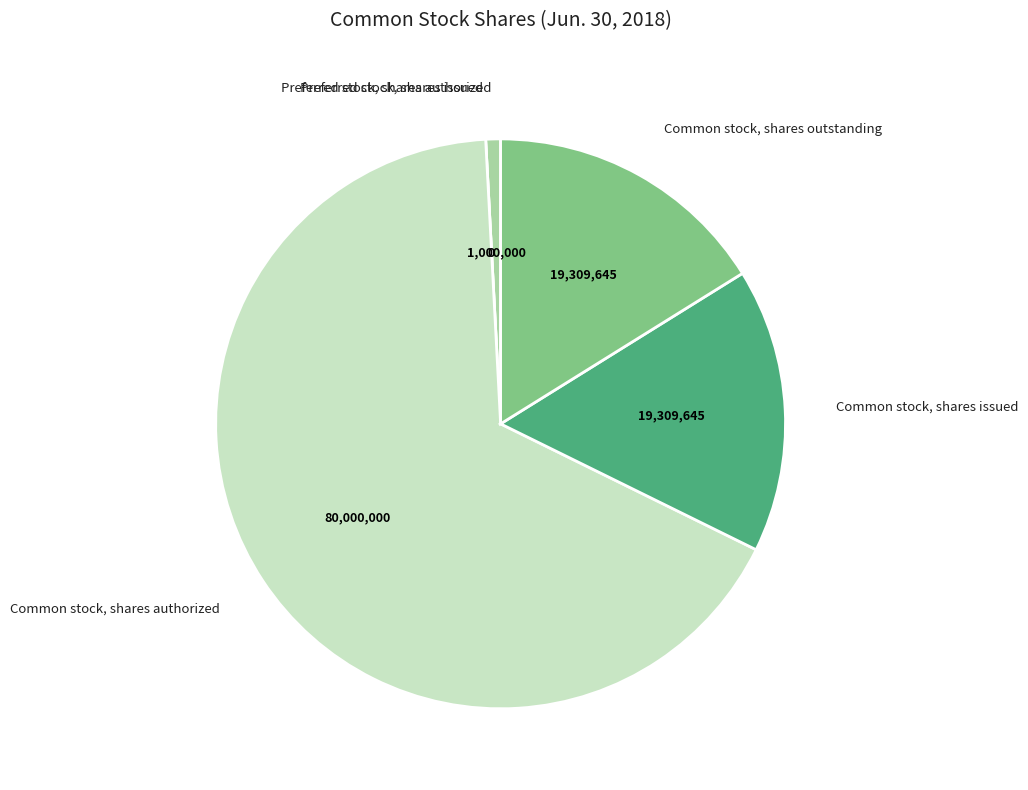

Is there any slice that represents more than half of the pie?

Yes